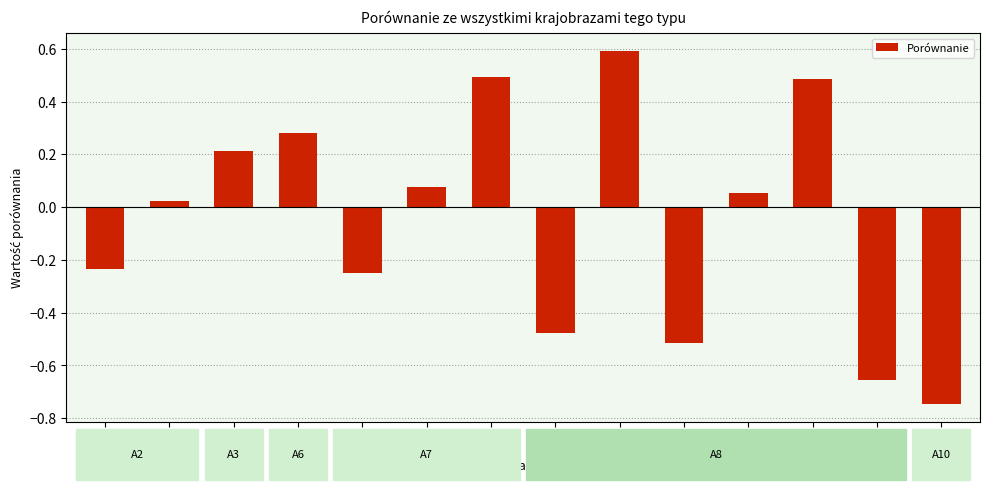

At which label is the value closest to 0?

A2b